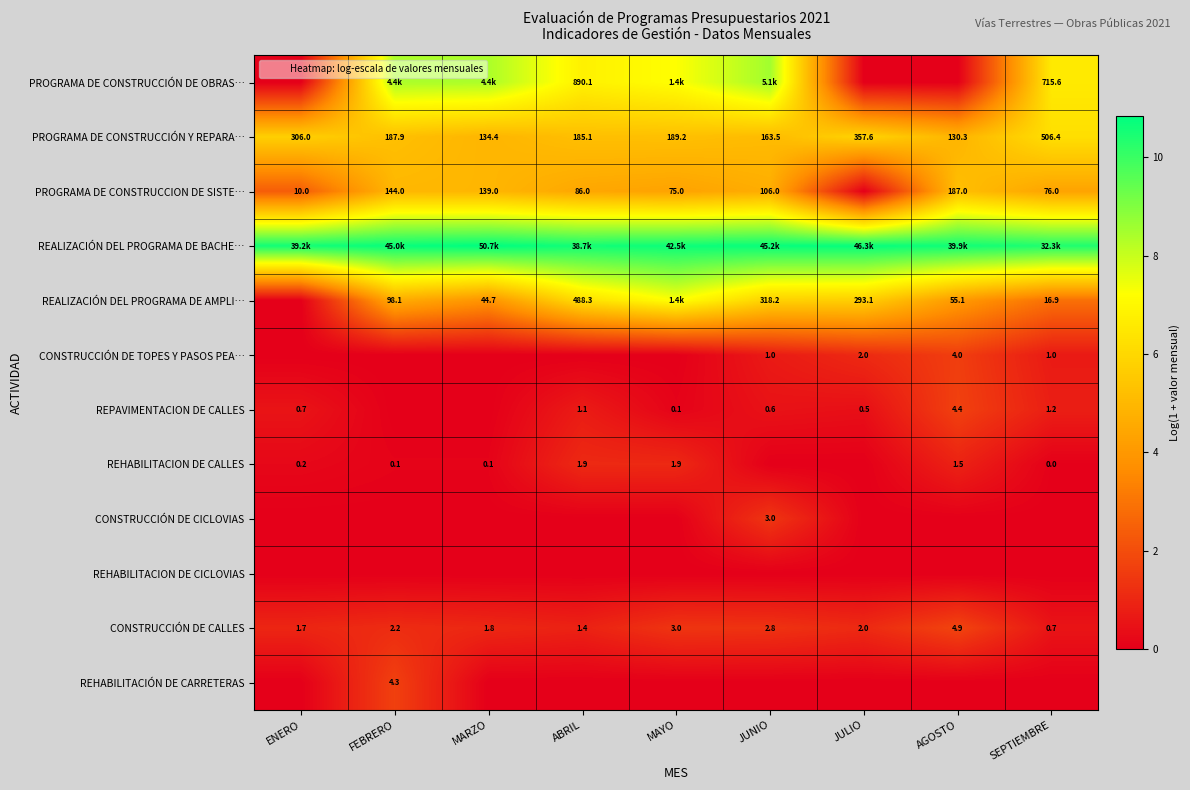

What is the average value of the REHABILITACION DE CALLES series?

0.4